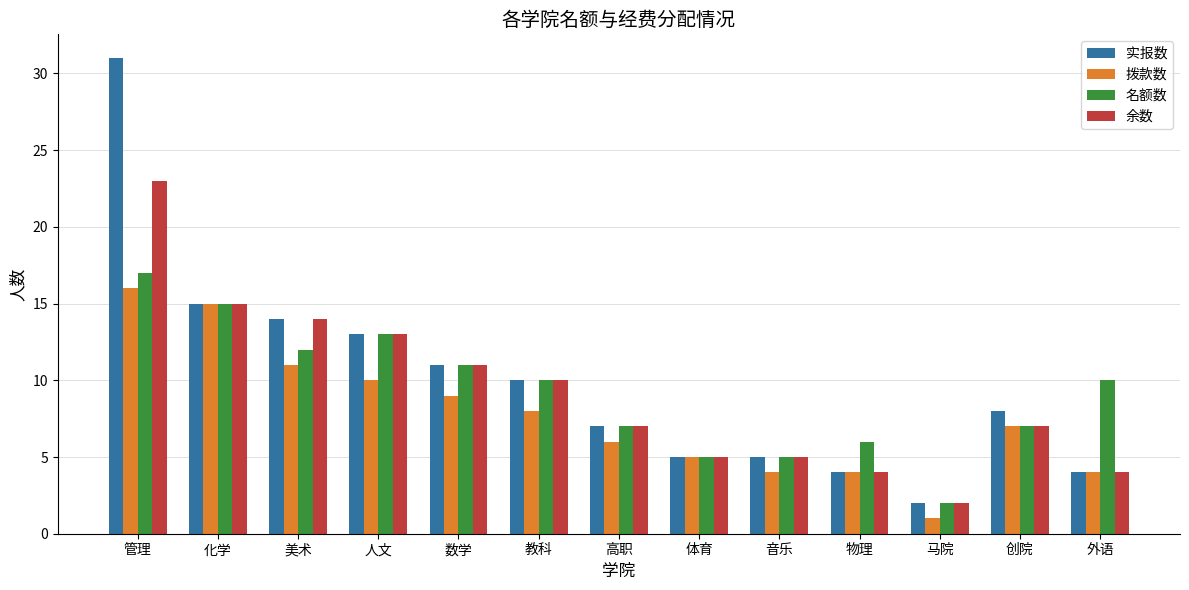

What is the label of the 1st bar from the left?

管理